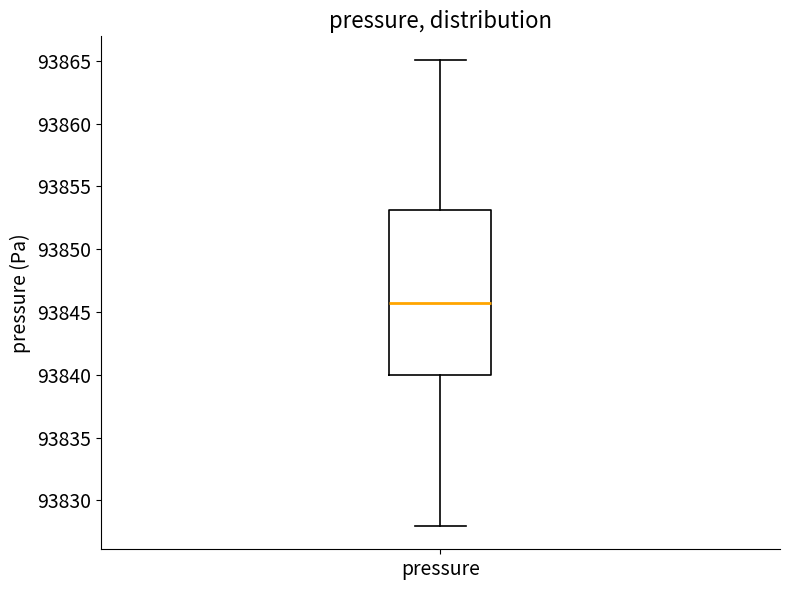

Transcribe this box plot: give where the median line is, the range the box spans, and where the two whiskers end, as read against the y-axis. The values are not printed on the chart, so give them approximately, as read against the axis.

median 93845.5, box 93840.0 to 93853.0, whiskers 93828.0 to 93865.0